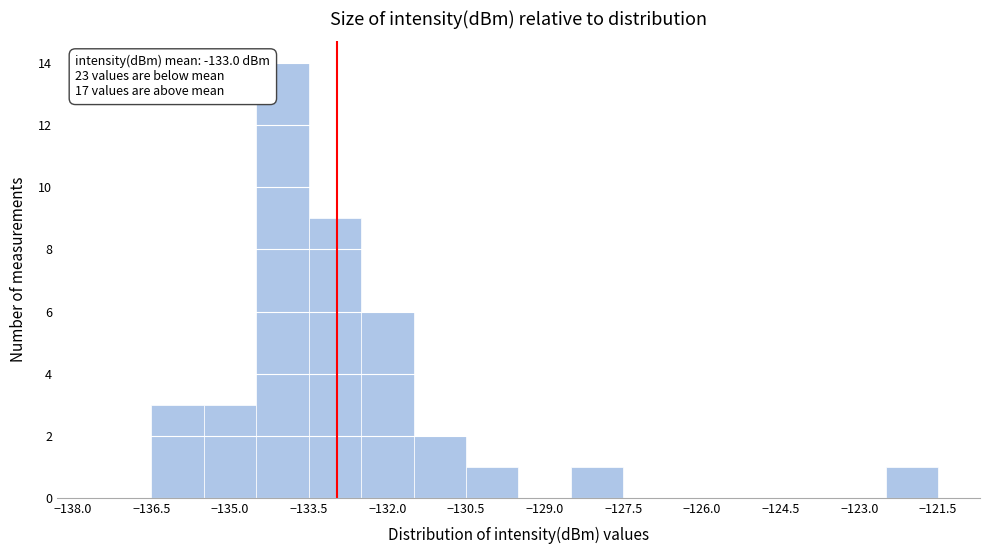

Over which range of the x-axis is the bar tallest?

-134.5 to -133.5